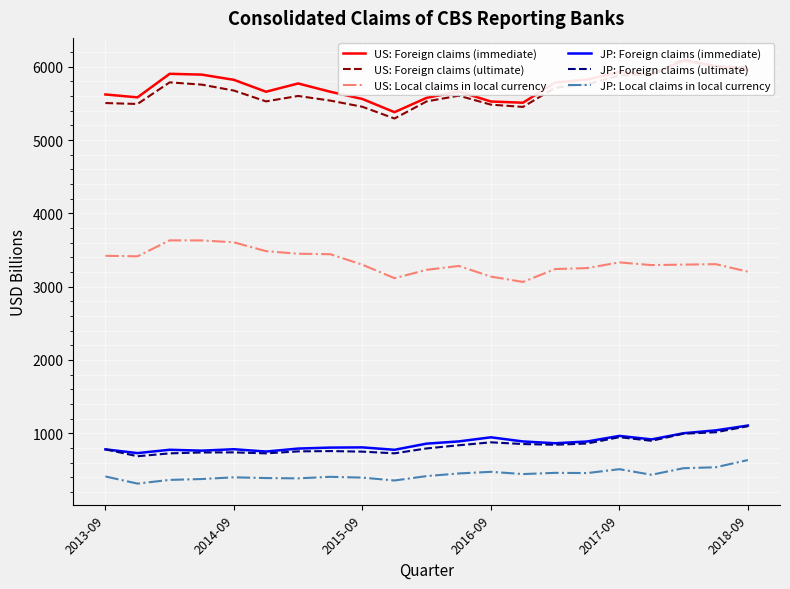

Which category has the lowest value in the US: Foreign claims (ultimate) series?

9